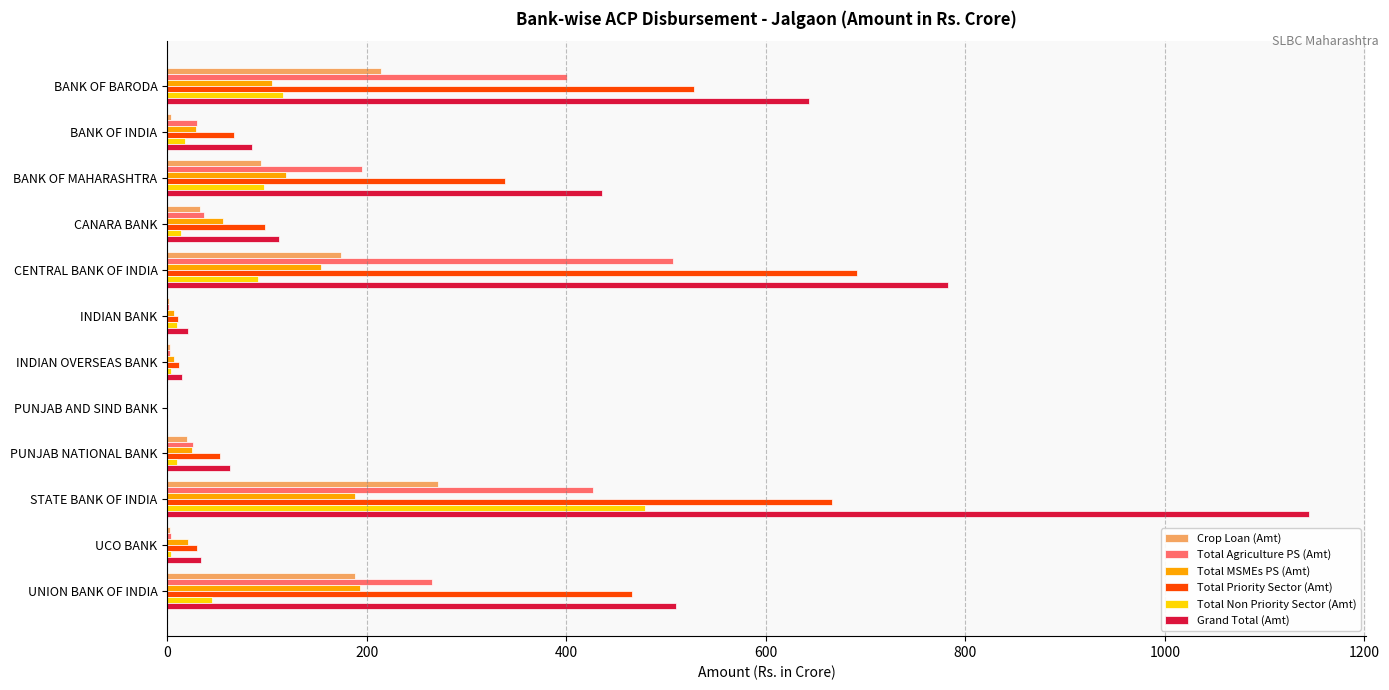

What is the highest value of the Total Priority Sector (Amt) series?

691.7